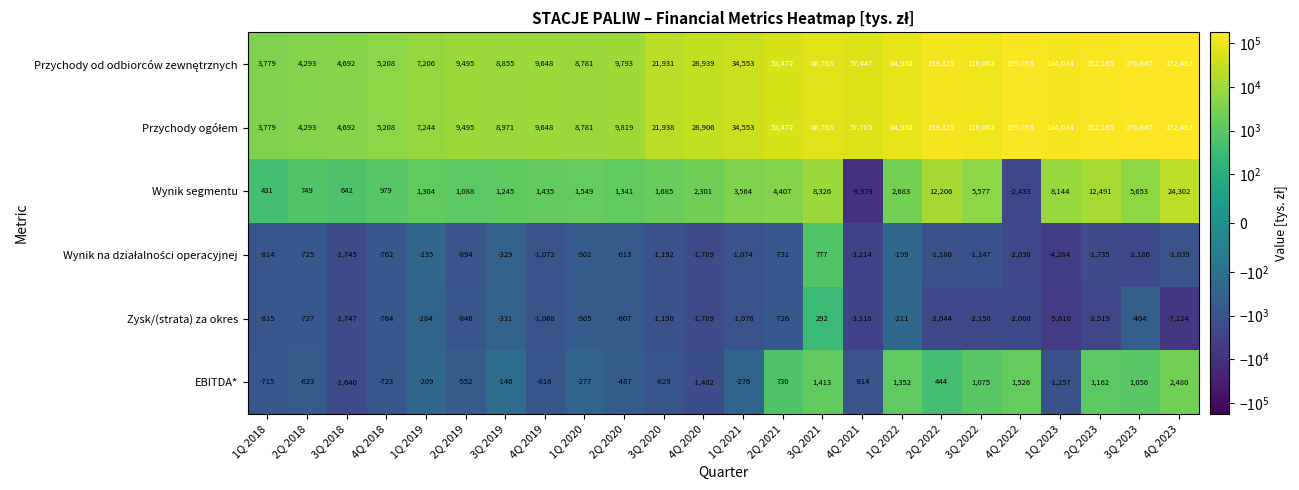

The value of Zysk/(strata) za okres at 2Q 2023 is -2519. True or false?

True